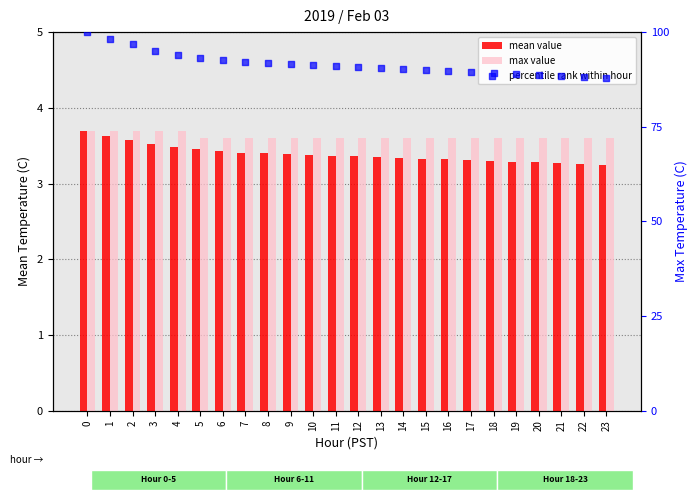

Is the value of mean value at 6 greater than the value of percentile rank within hour at 14?

No